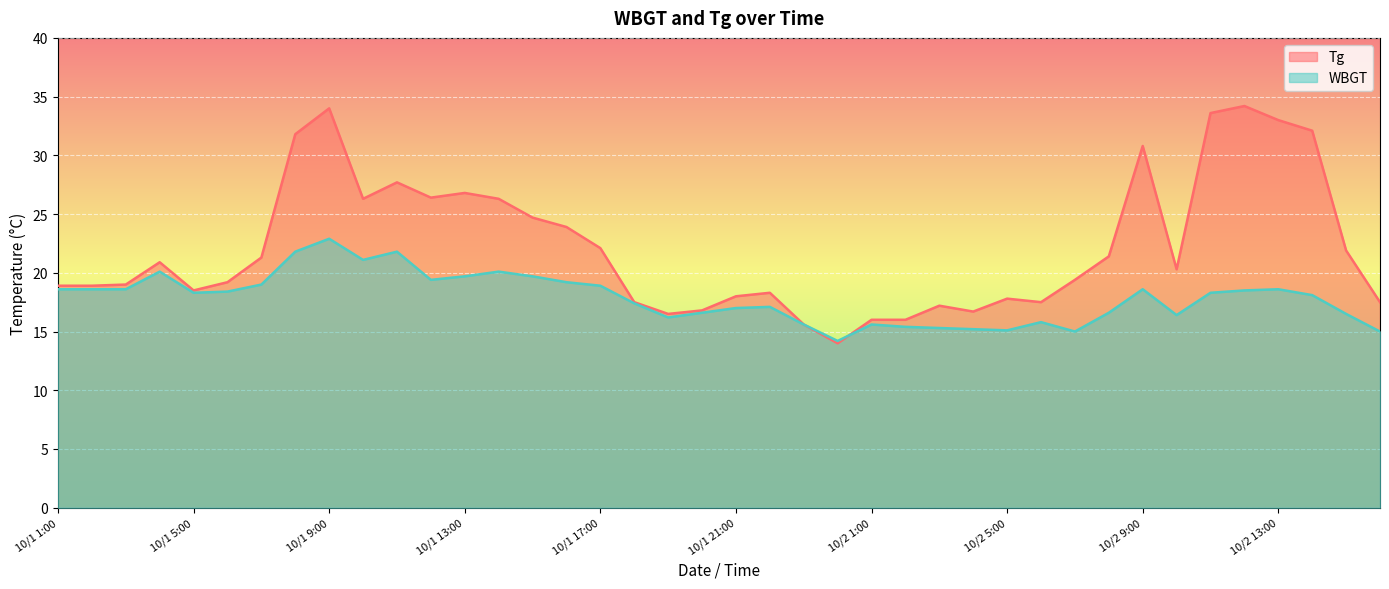

In WBGT, how many points are higher than both neighbors (excluding endpoints)?

9